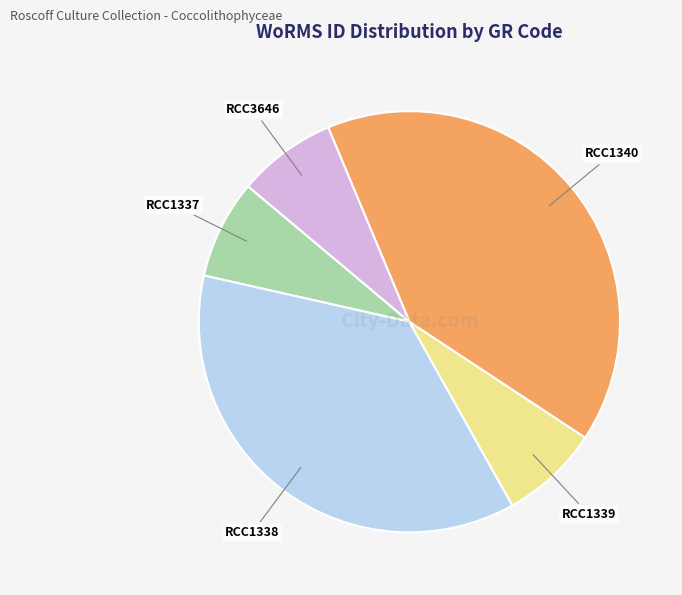

Approximately how many times larger is the value at RCC1340 compared to RCC1337?

5.3